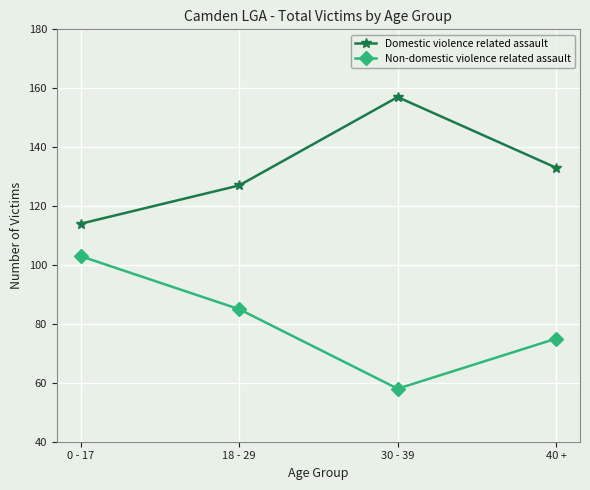

How many data points in Non-domestic violence related assault are less than 85?

2